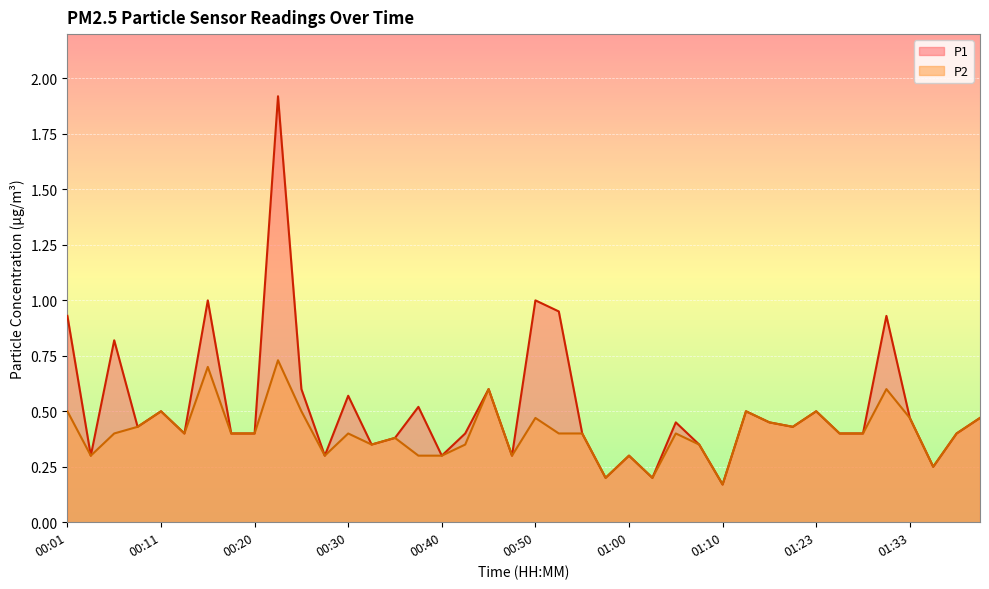

Count the number of categories in the chart.

40